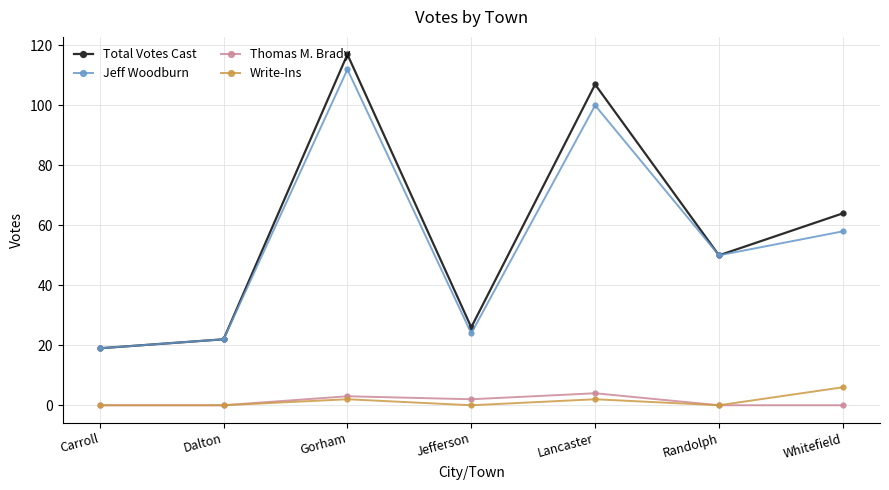

Which series changed the most between Gorham and Whitefield?

Jeff Woodburn